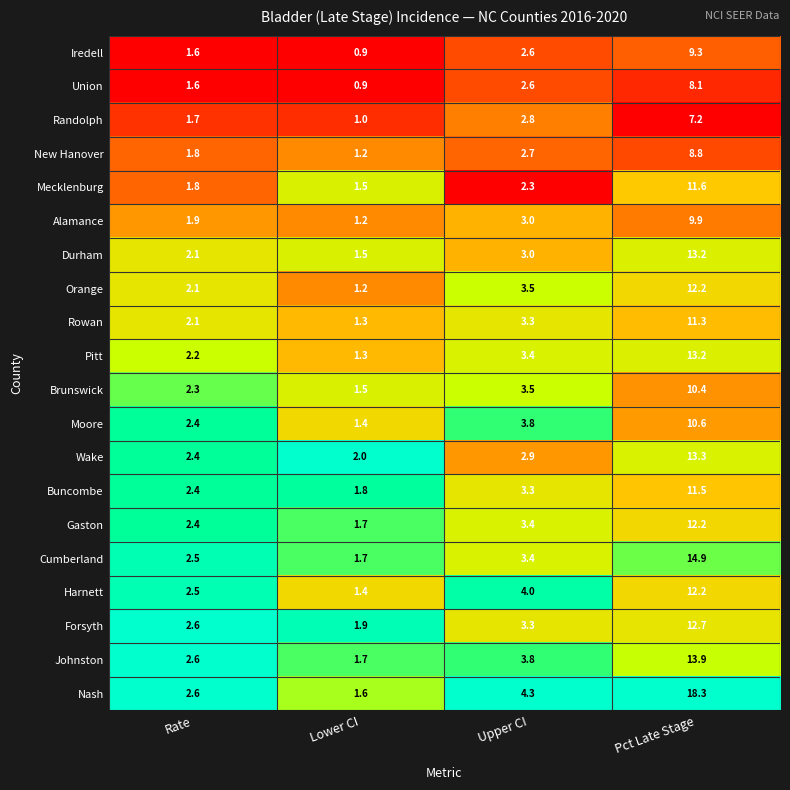

At which category is the sum across all series the highest?

Pct Late Stage